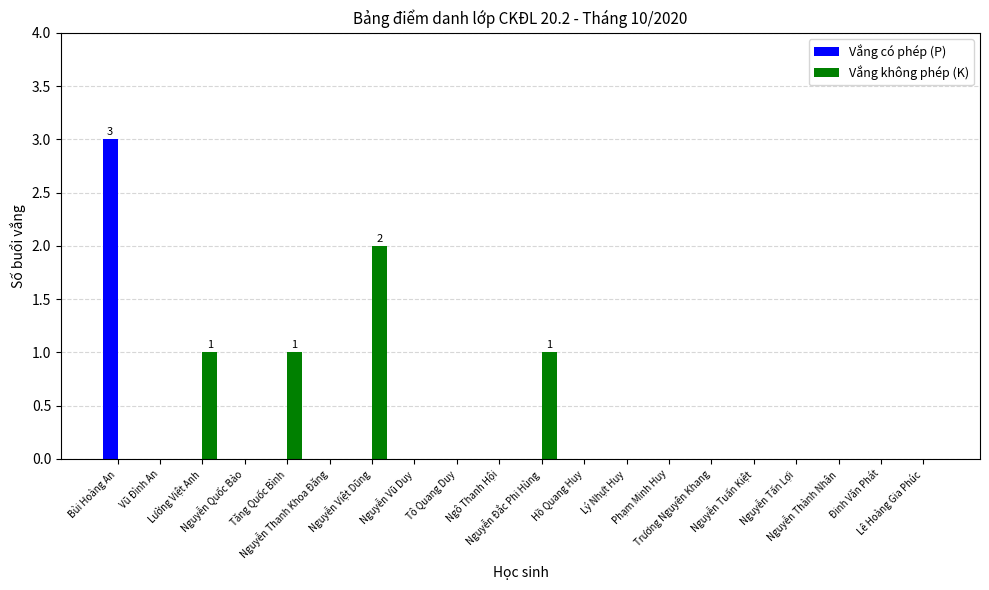

What is the difference between the Vắng không phép (K) values at Đinh Văn Phát and Tăng Quốc Bình?

1